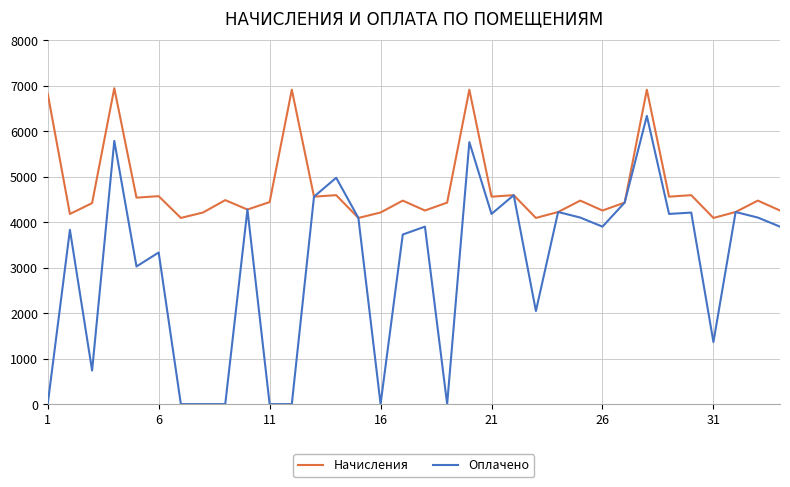

What is the greatest value displayed?

6944.0